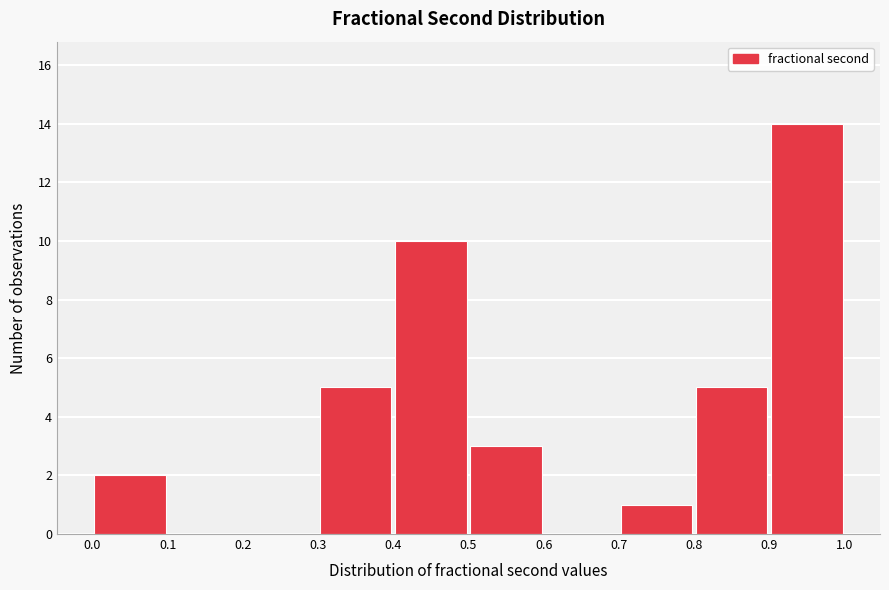

Over which range of the x-axis is the bar tallest?

0.9 to 1.0